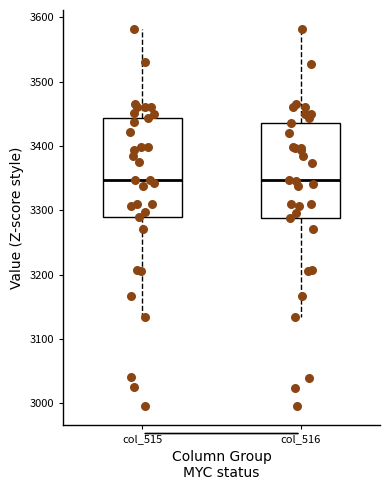

Where does the median line of the box for col_515 sit on the y-axis? The values are not printed on the chart, so give them approximately, as read against the axis.

3350